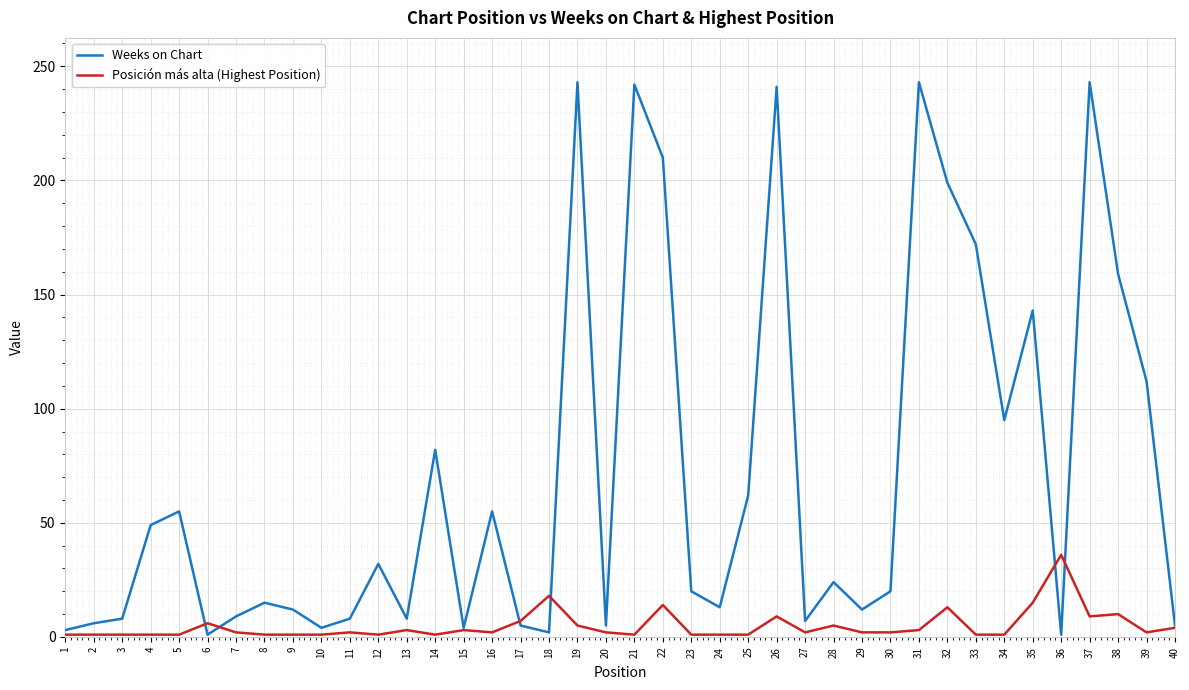

The value of Weeks on Chart at 24 is 13. True or false?

True